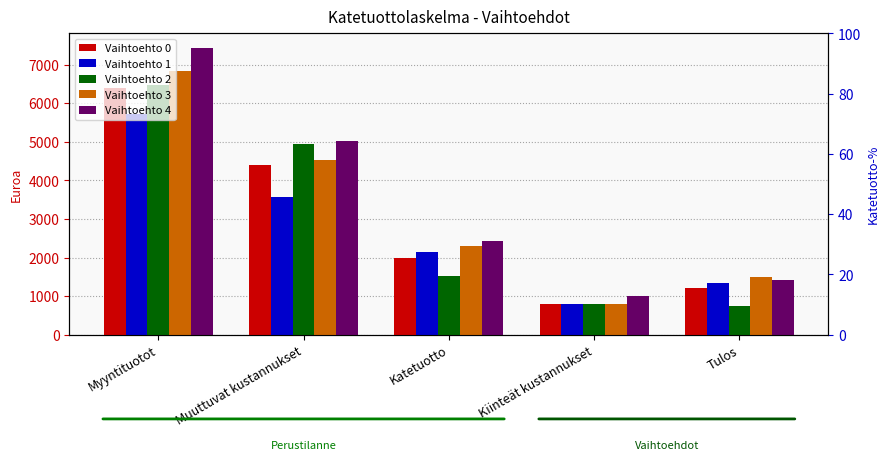

Are the bars horizontal?

No